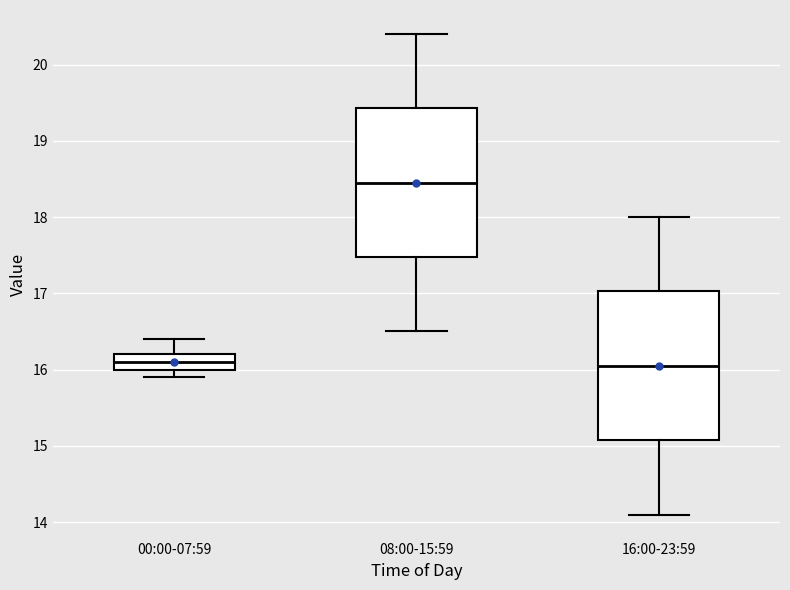

Reading left to right, read every box against the y-axis: the position of its median line, the range the box covers, and the ends of its whiskers. The values are not printed on the chart, so give them approximately, as read against the axis.

00:00-07:59: median 16.1, box 16.0 to 16.2, whiskers 15.9 to 16.4
08:00-15:59: median 18.5, box 17.5 to 19.4, whiskers 16.5 to 20.4
16:00-23:59: median 16.1, box 15.1 to 17.0, whiskers 14.1 to 18.0